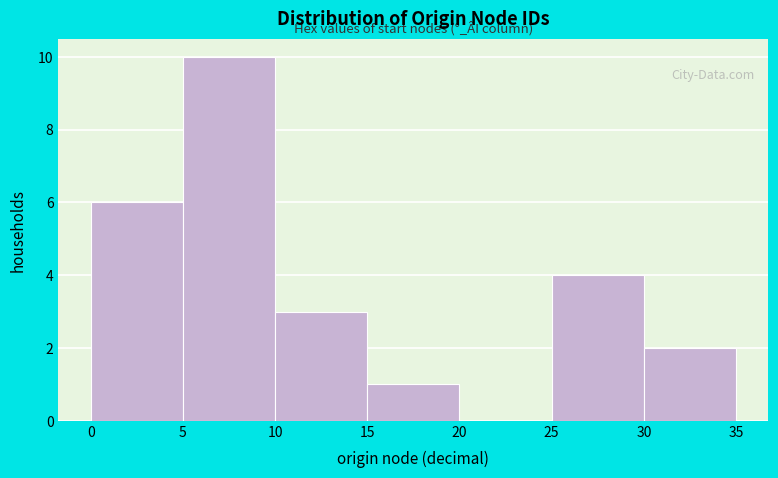

Reading left to right, list every bar in this chart as the range it spans on the x-axis followed by its height. The values are not printed on the chart, so give them approximately, as read against the axis.

0 to 5: 6
5 to 10: 10
10 to 15: 3
15 to 20: 1
20 to 25: 0
25 to 30: 4
30 to 35: 2